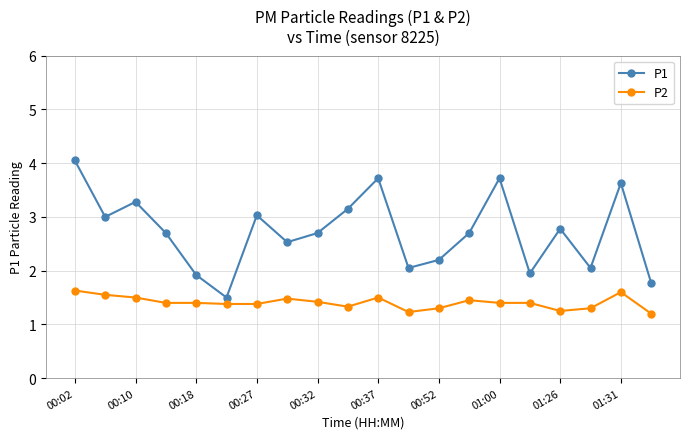

What is the value of the P2 point at the 8th from the left?

1.5